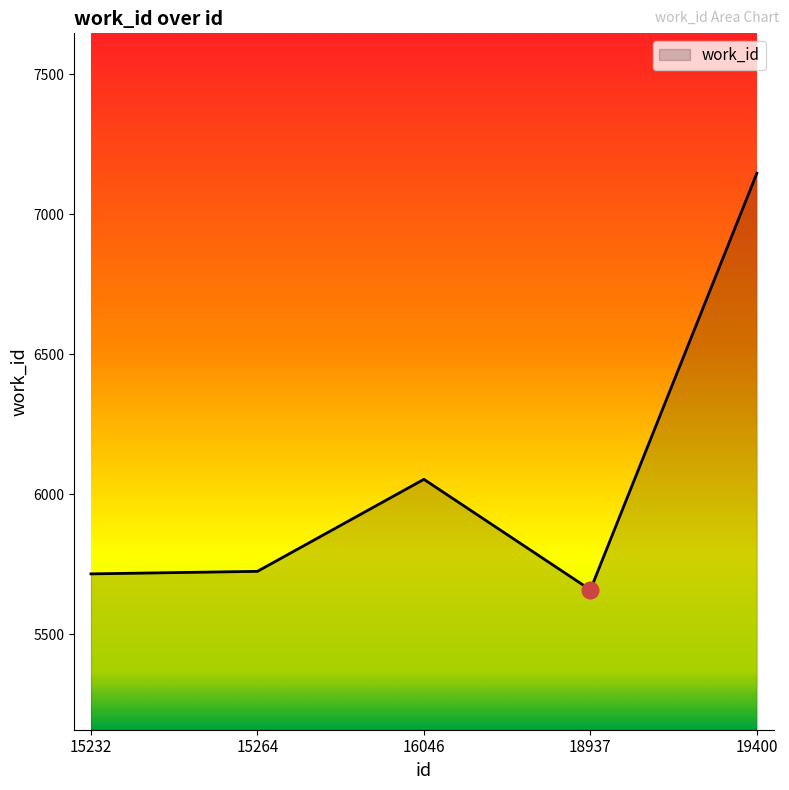

Which label corresponds to the largest value in the chart?

19400